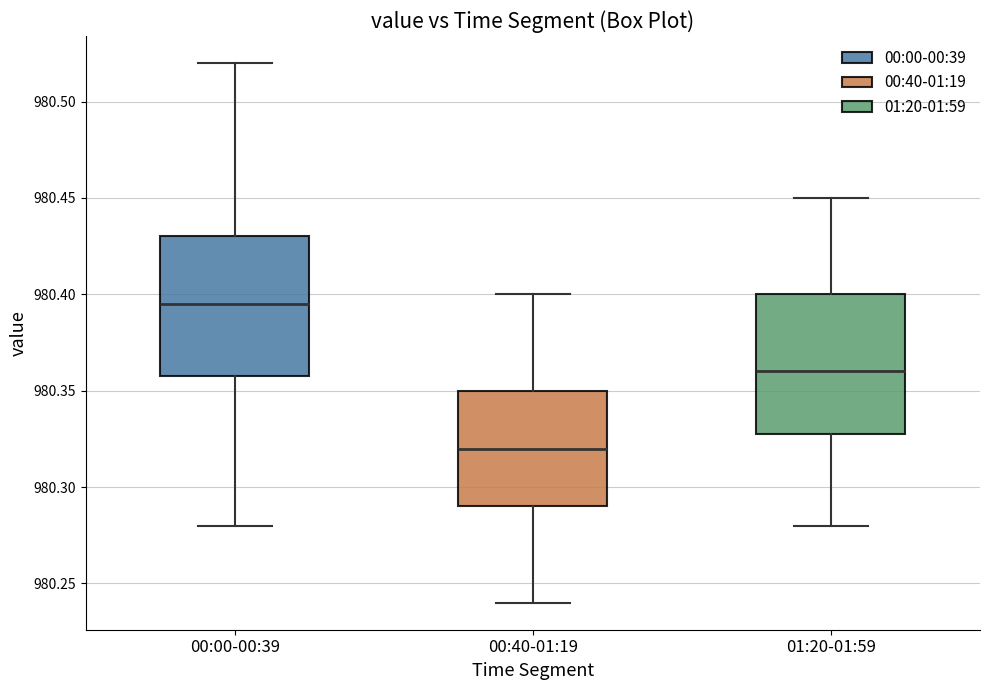

Where does the upper whisker of the box for 00:00-00:39 end on the y-axis? The values are not printed on the chart, so give them approximately, as read against the axis.

980.520